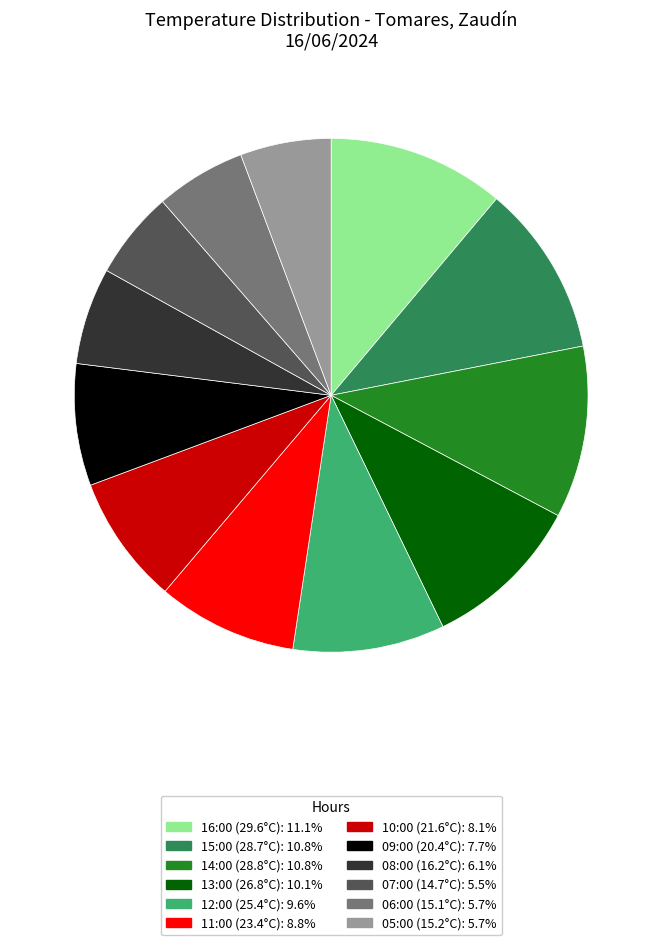

Is it true that 05:00 (15.2°C) is 6% of the pie?

True